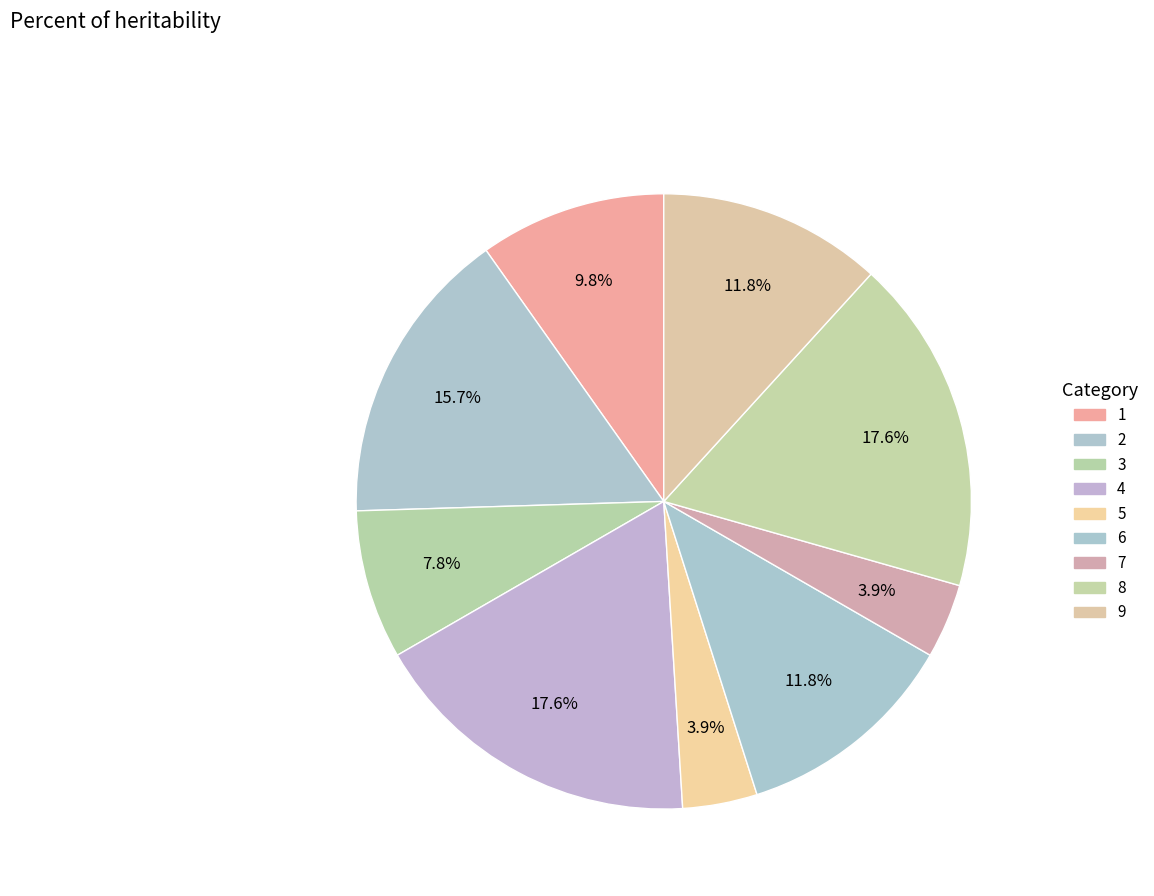

How many segments does this pie chart have?

9